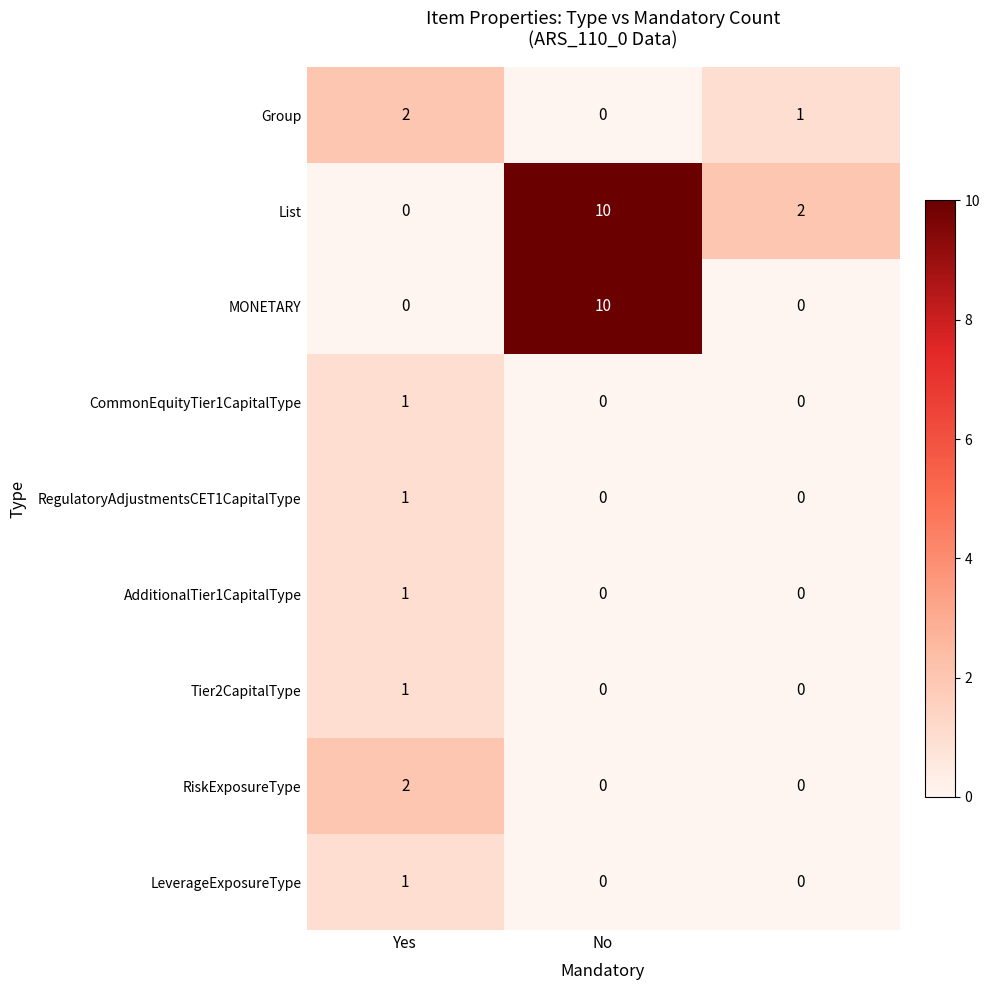

At how many categories does at least one series exceed 5?

1